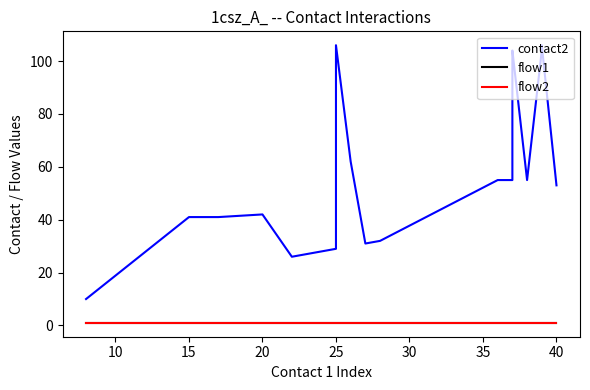

How many lines are shown in the chart?

3